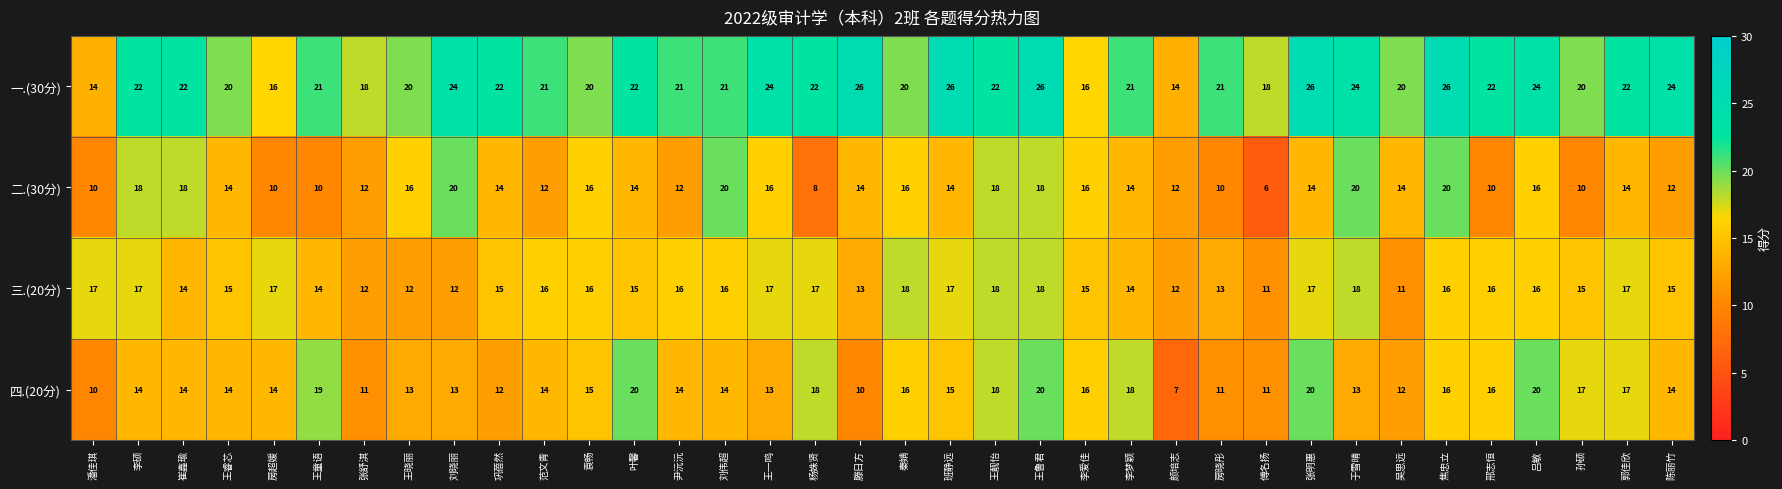

Which series has the largest total across all categories?

一.(30分)